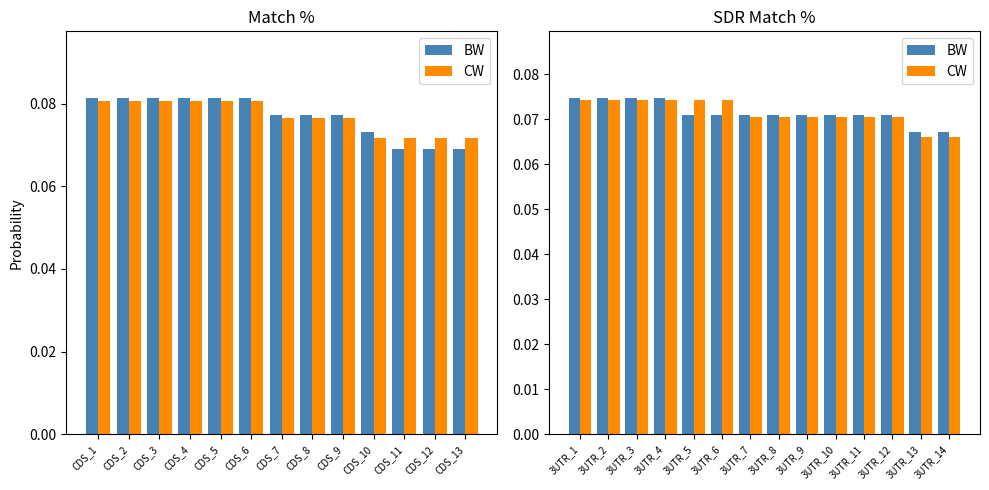

The CW series shows 0.1 at 3UTR_1. True or false?

False